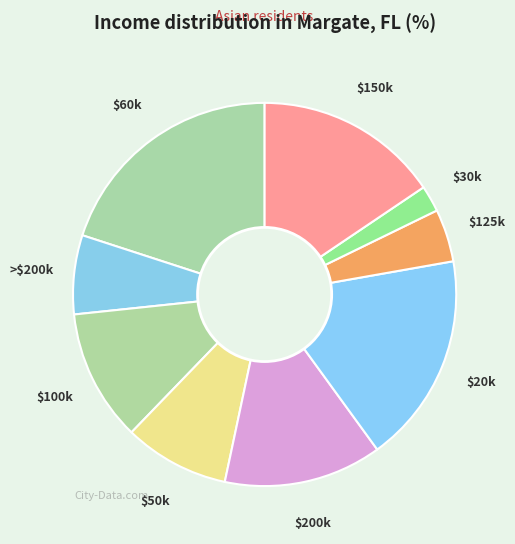

Count the number of slices in the pie.

9